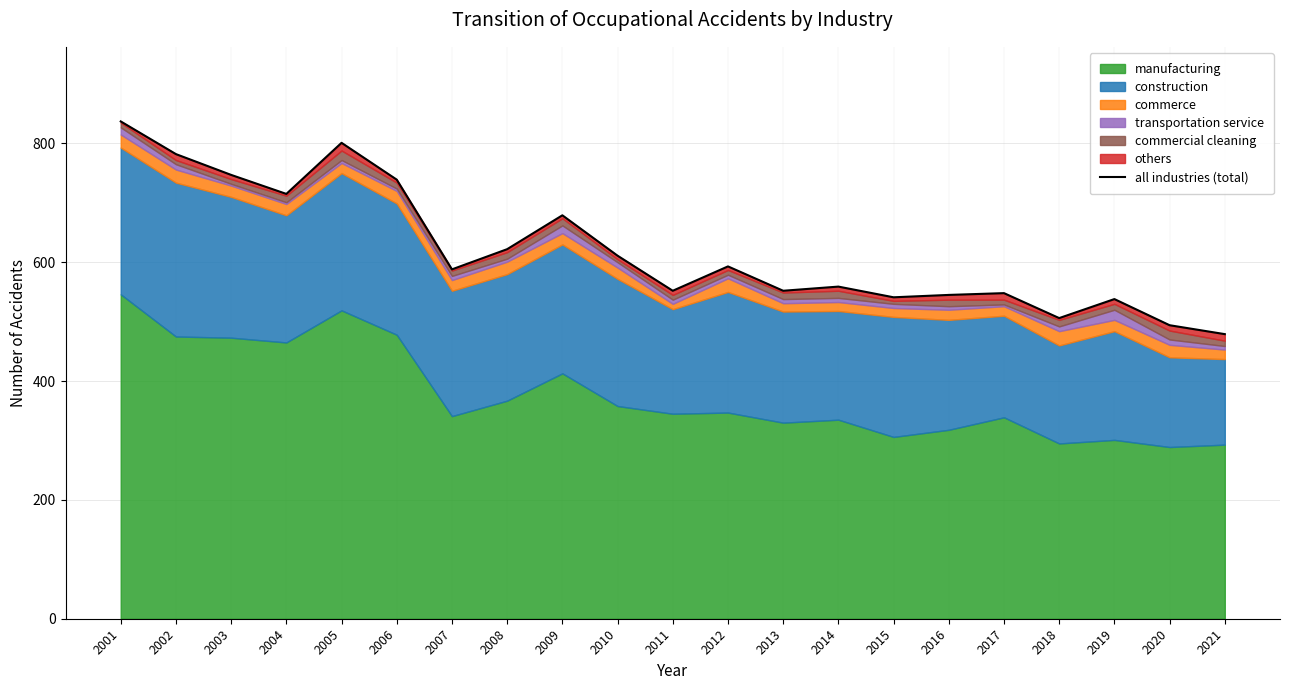

Reading right to left, list all the values displayed in this chart.

479	494	538	506	548	545	541	559	552	593	552	611	679	622	588	739	801	715	747	782	837